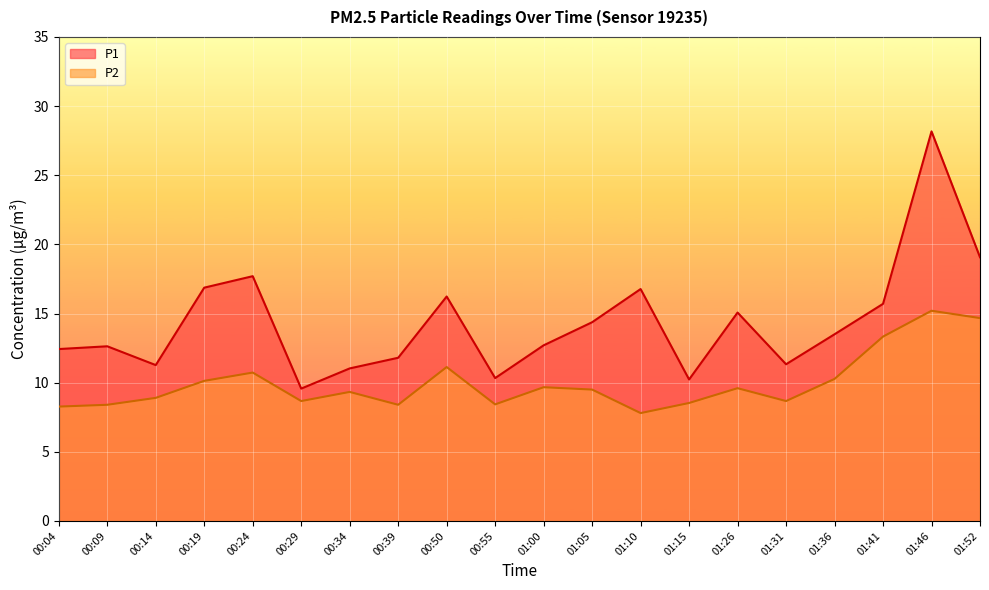

What is the spread (max minus min) of values at 00:29?

0.9